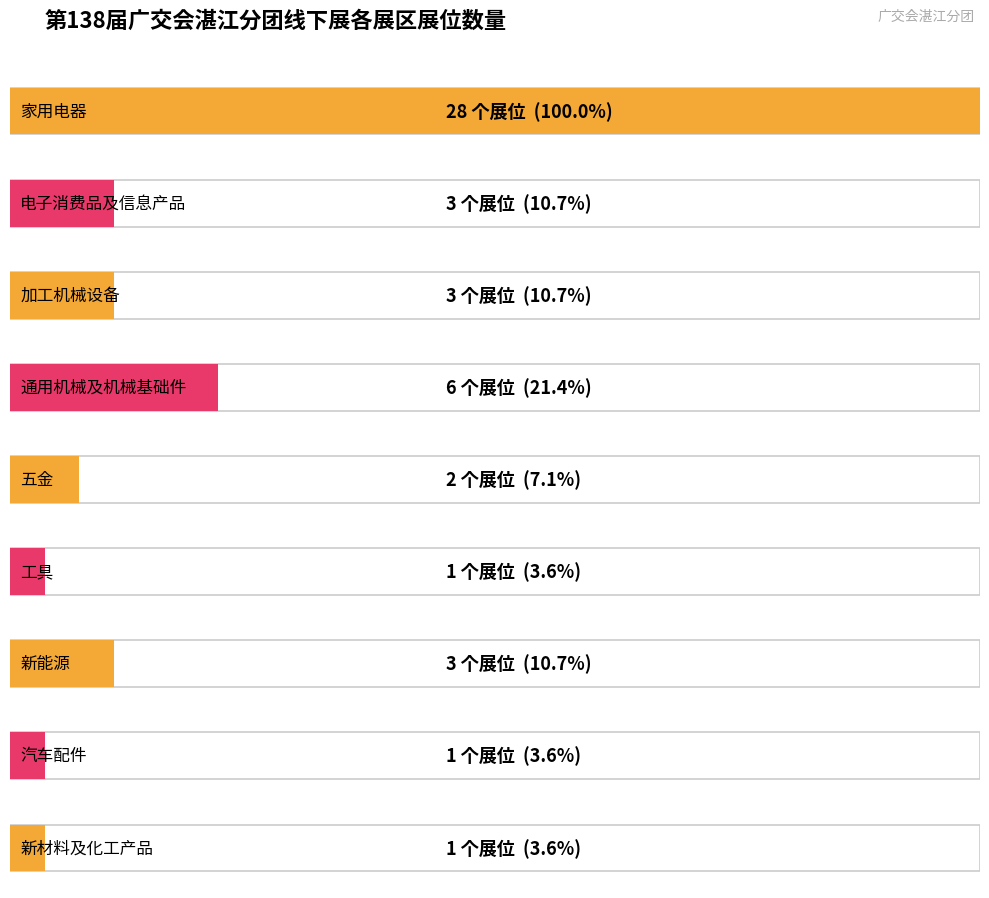

Are the bars horizontal?

Yes